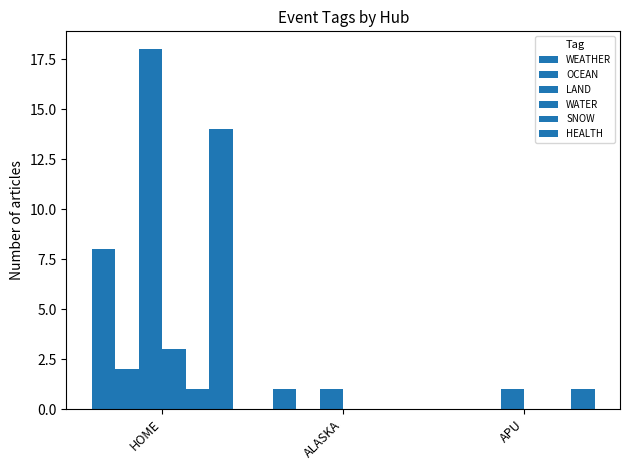

At which category does the chart reach its minimum across all series?

APU